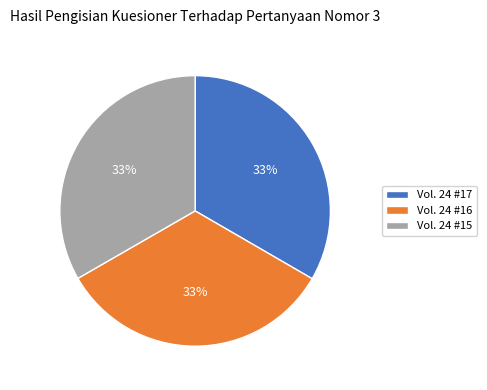

Approximately how many times larger is the value at Vol. 24 #15 compared to Vol. 24 #16?

1.0